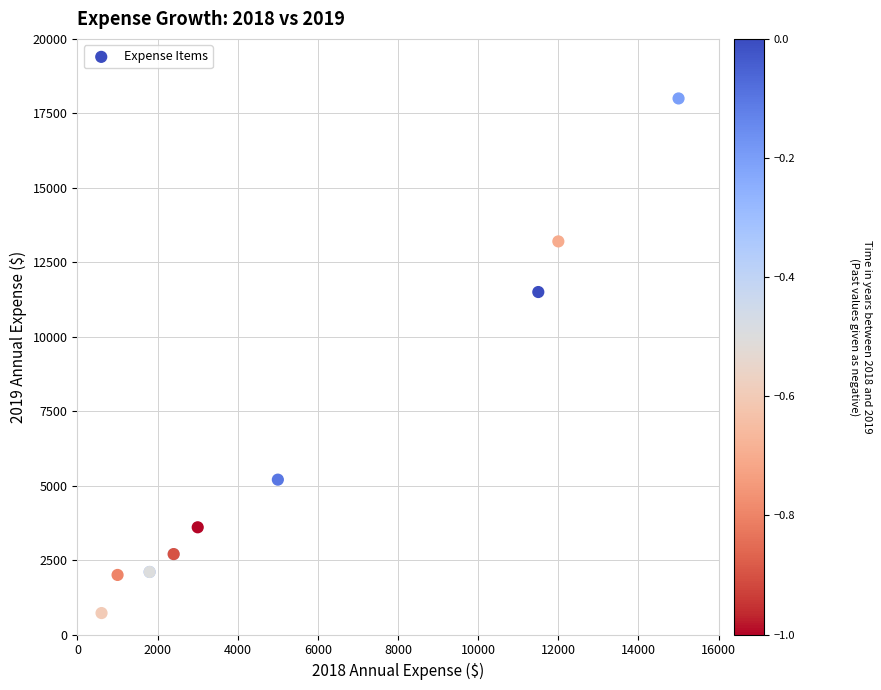

What Y value in the scatter plot is closest to 9360?

11500